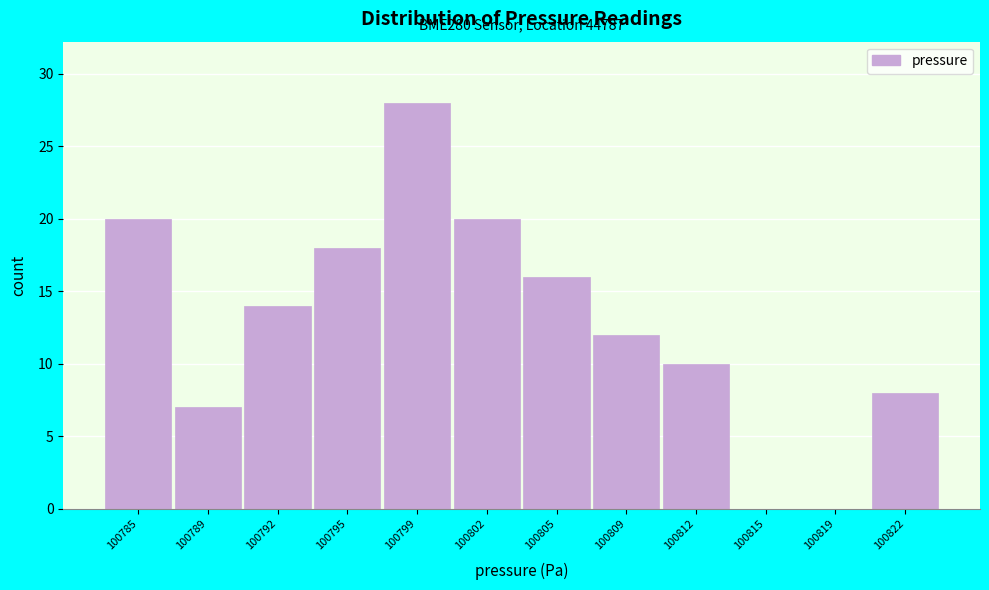

Reading left to right, transcribe all the data shown in this chart.

100785=20	100789=7	100792=14	100795=18	100799=28	100802=20	100805=16	100809=12	100812=10	100815=0	100819=0	100822=8